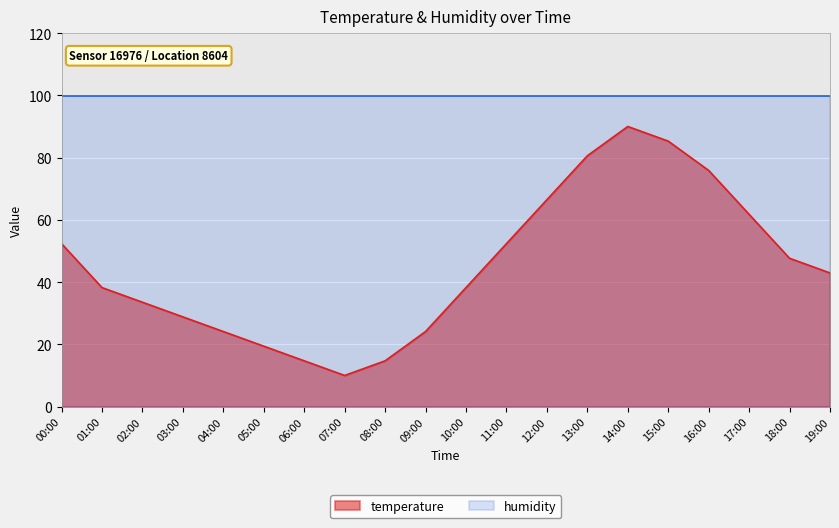

What is the change in value from 06:00 to 07:00?

-4.7